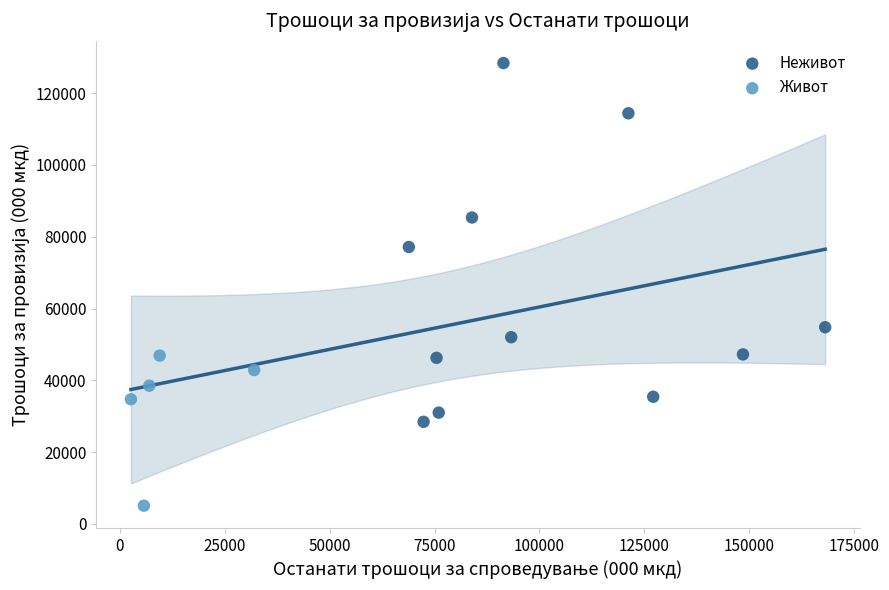

Which series reaches the maximum Y coordinate?

Неживот